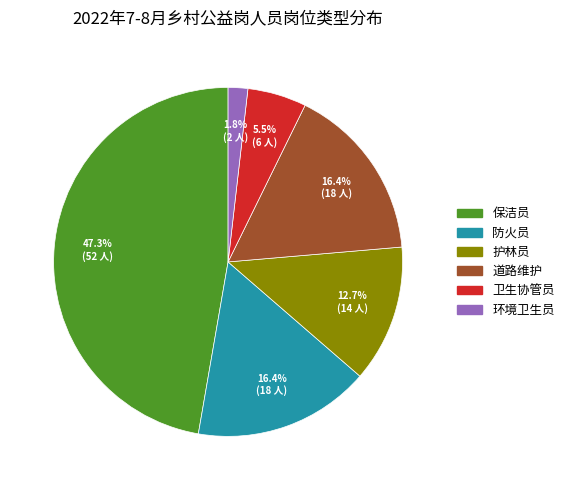

Count the number of slices in the pie.

6